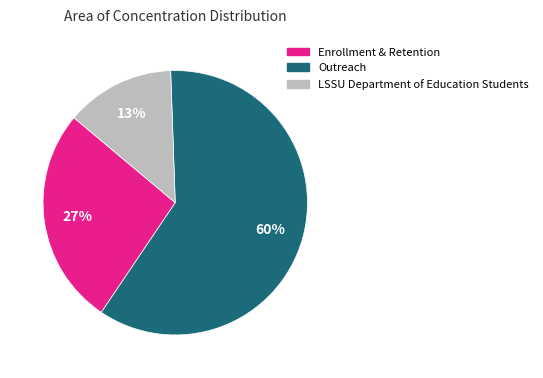

The LSSU Department of Education Students slice represents 13% of the pie. True or false?

True